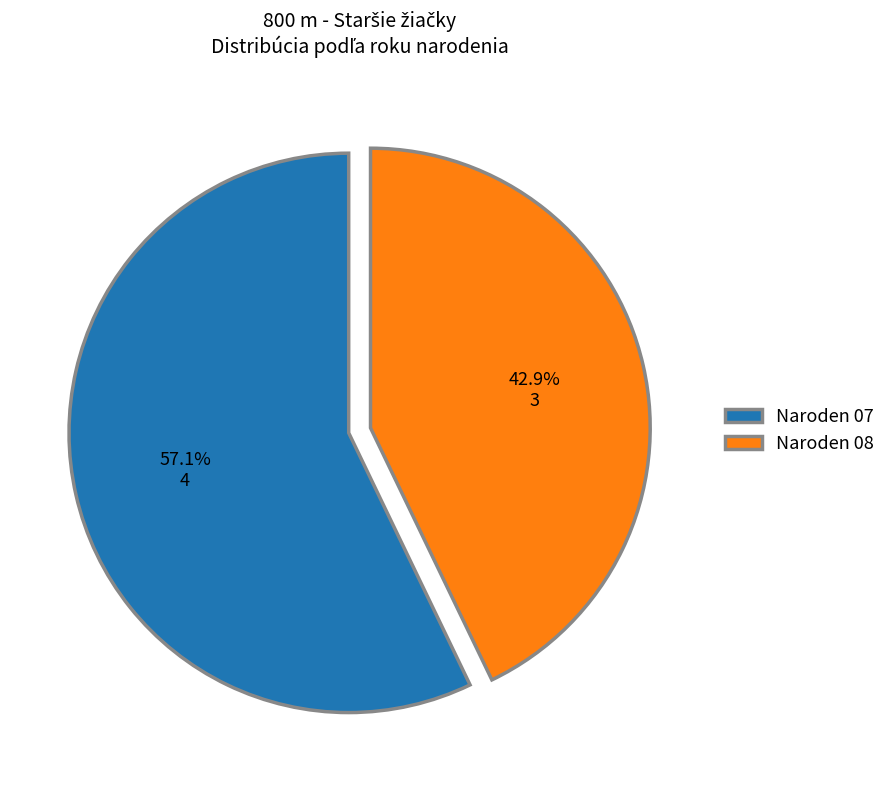

Between Naroden 07 and Naroden 08, which is larger?

Naroden 07